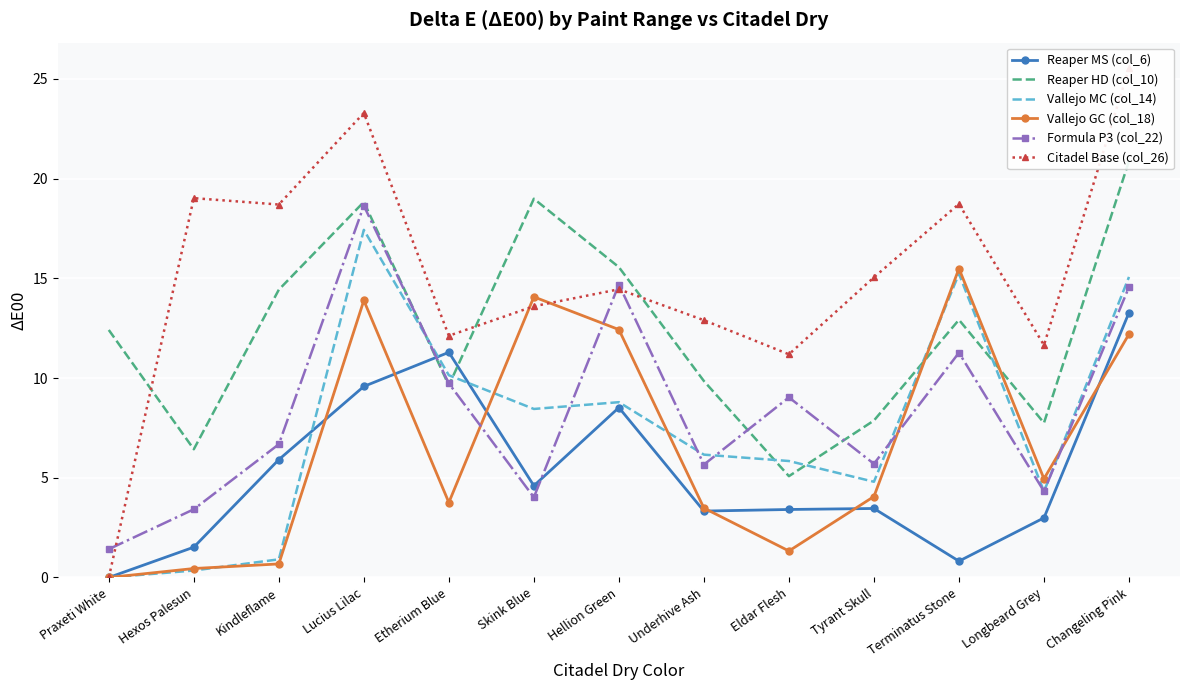

How many data points in Vallejo MC (col_14) are less than 6?

6